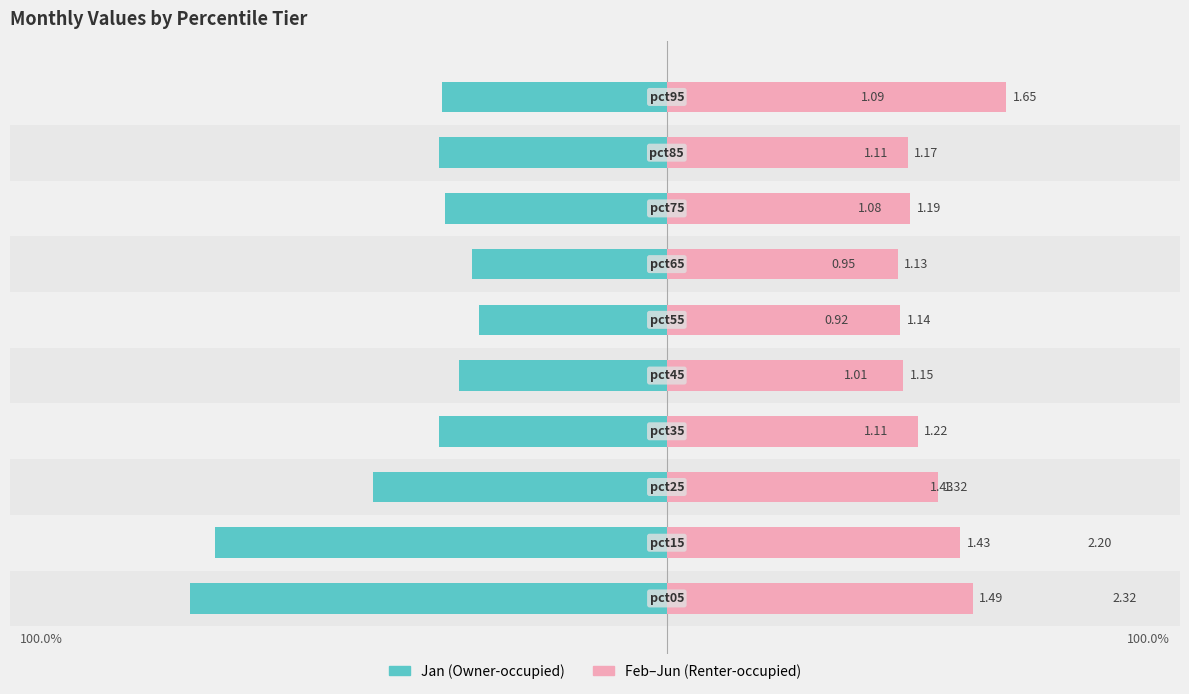

What is the difference between the Feb-Jun (Renter-like) values at 9 and 4?

0.5